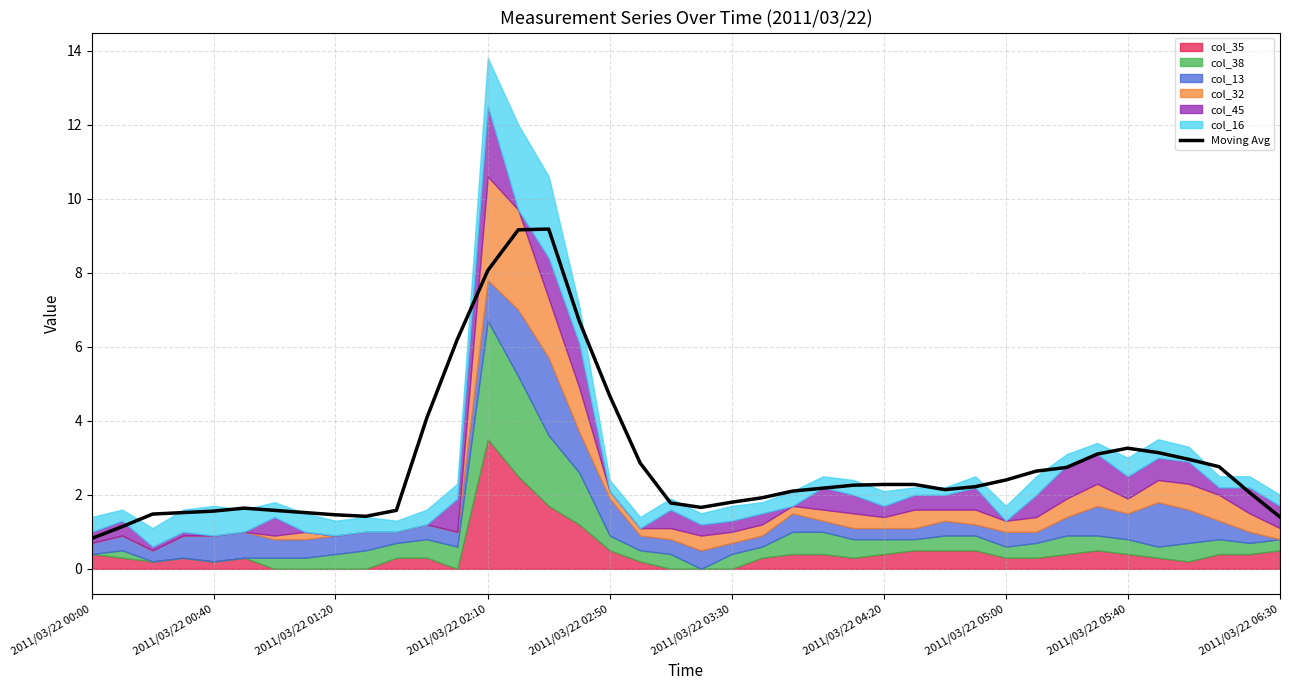

At which label does Moving Avg reach its minimum?

2011/03/22 00:00